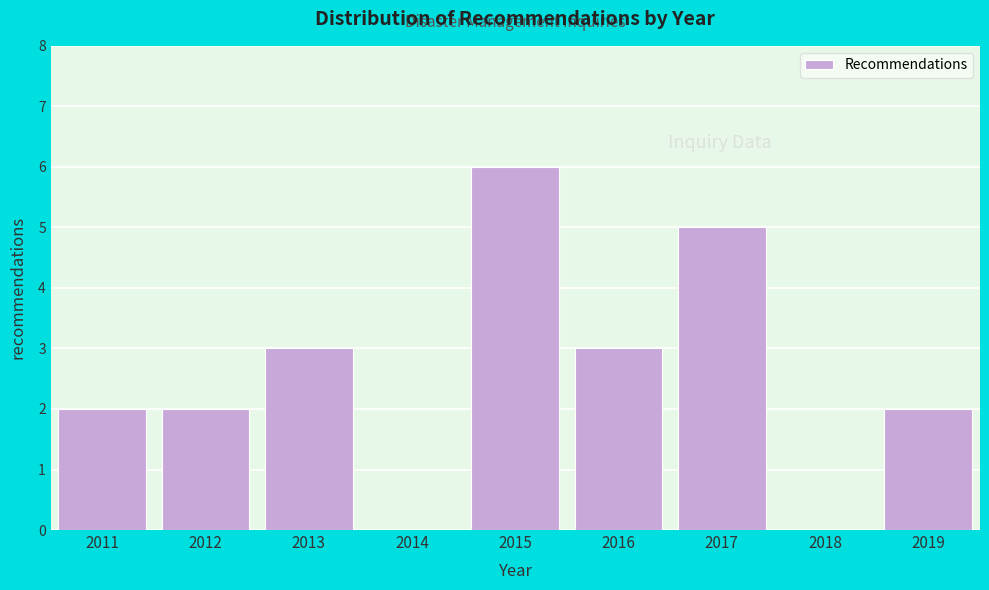

Reading left to right, transcribe this chart: for each bar, give the range it covers on the x-axis and its height. The values are not printed on the chart, so give them approximately, as read against the axis.

2010.5 to 2011.5: 2
2011.5 to 2012.5: 2
2012.5 to 2013.5: 3
2013.5 to 2014.5: 0
2014.5 to 2015.5: 6
2015.5 to 2016.5: 3
2016.5 to 2017.5: 5
2017.5 to 2018.5: 0
2018.5 to 2019.5: 2